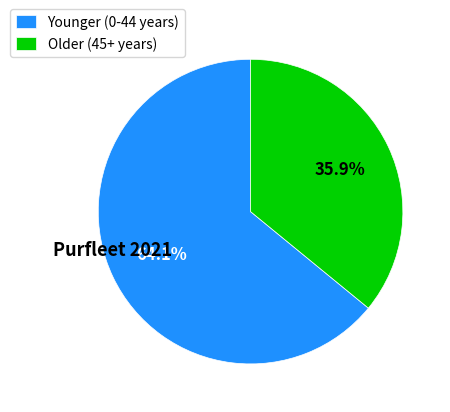

What is the ratio of the value at Older (45+ years) to the value at Younger (0-44 years)?

0.6